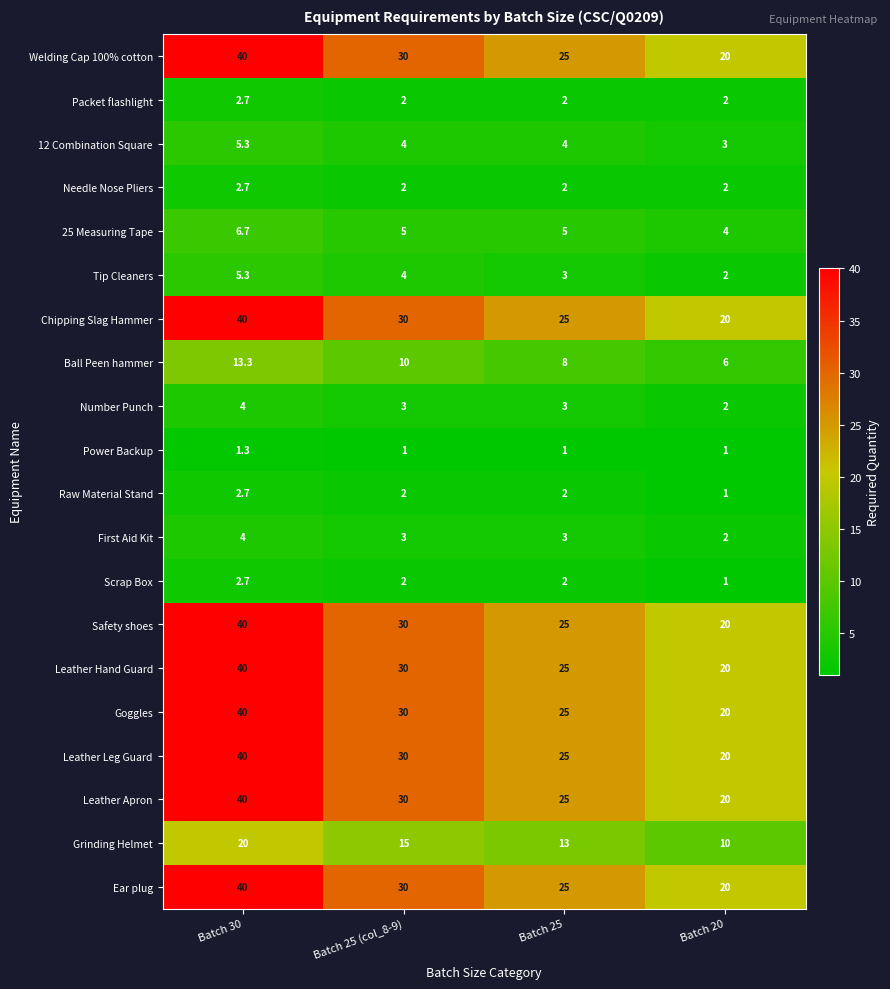

At which label does Welding Cap 100% cotton reach its peak?

Batch 30